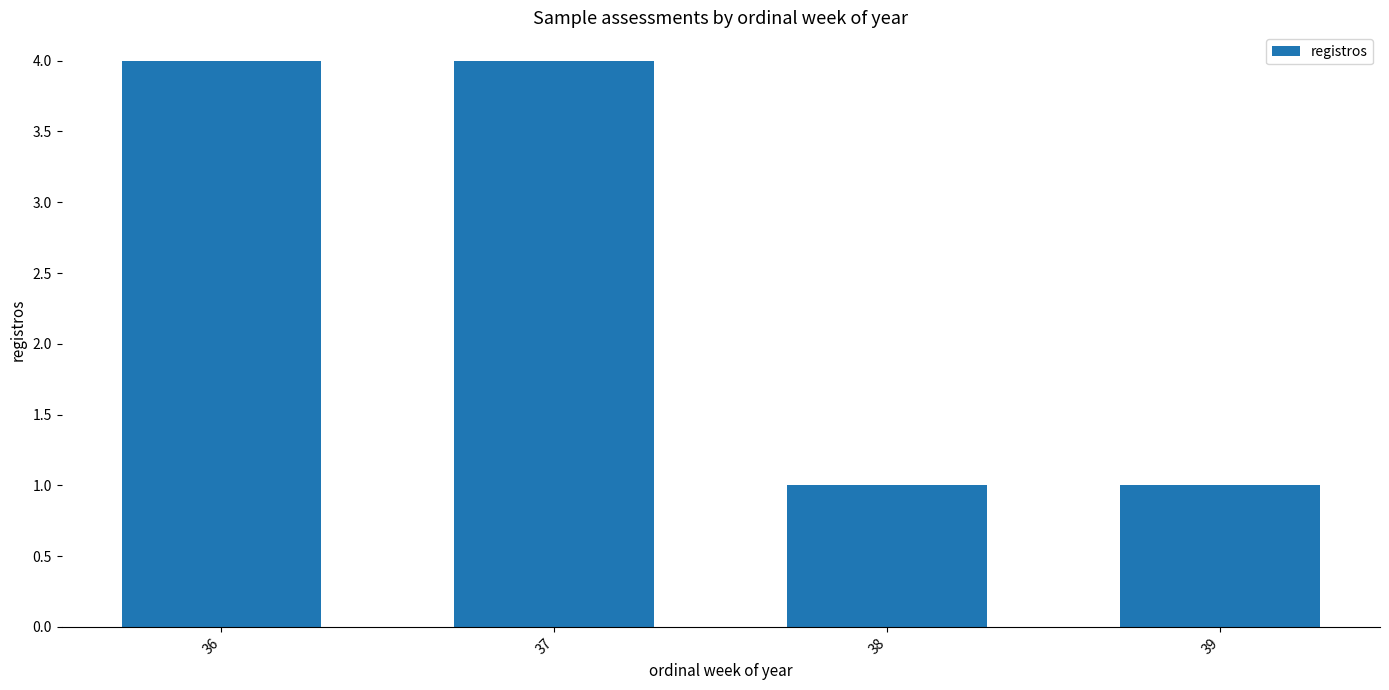

What is the change in value from 37 to 39?

-3